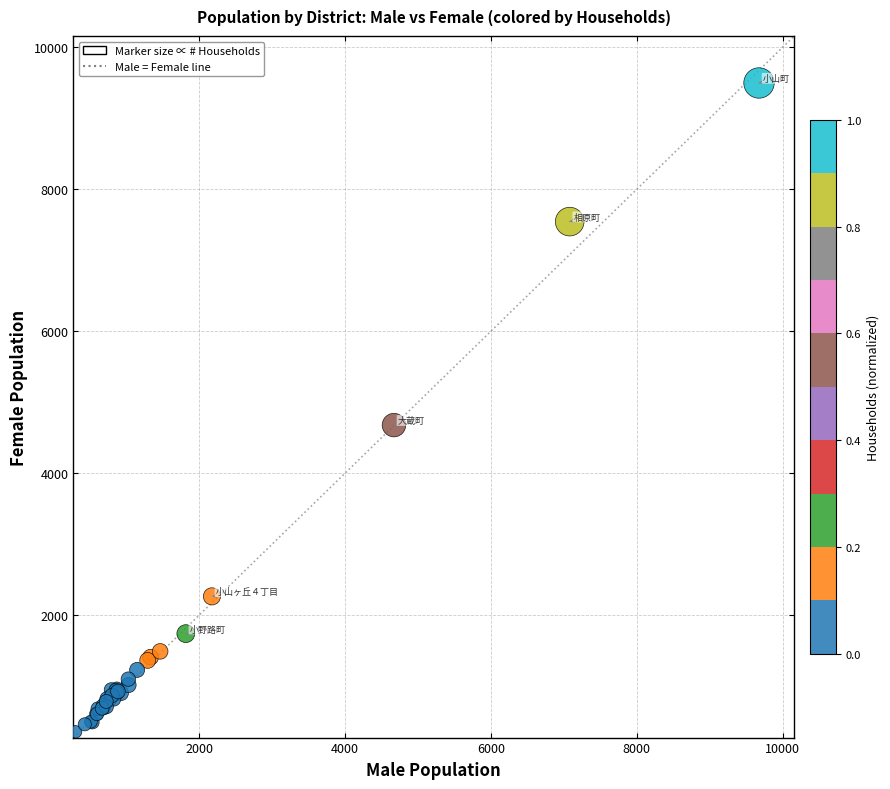

What Y value in the scatter plot is closest to 4924?

4675